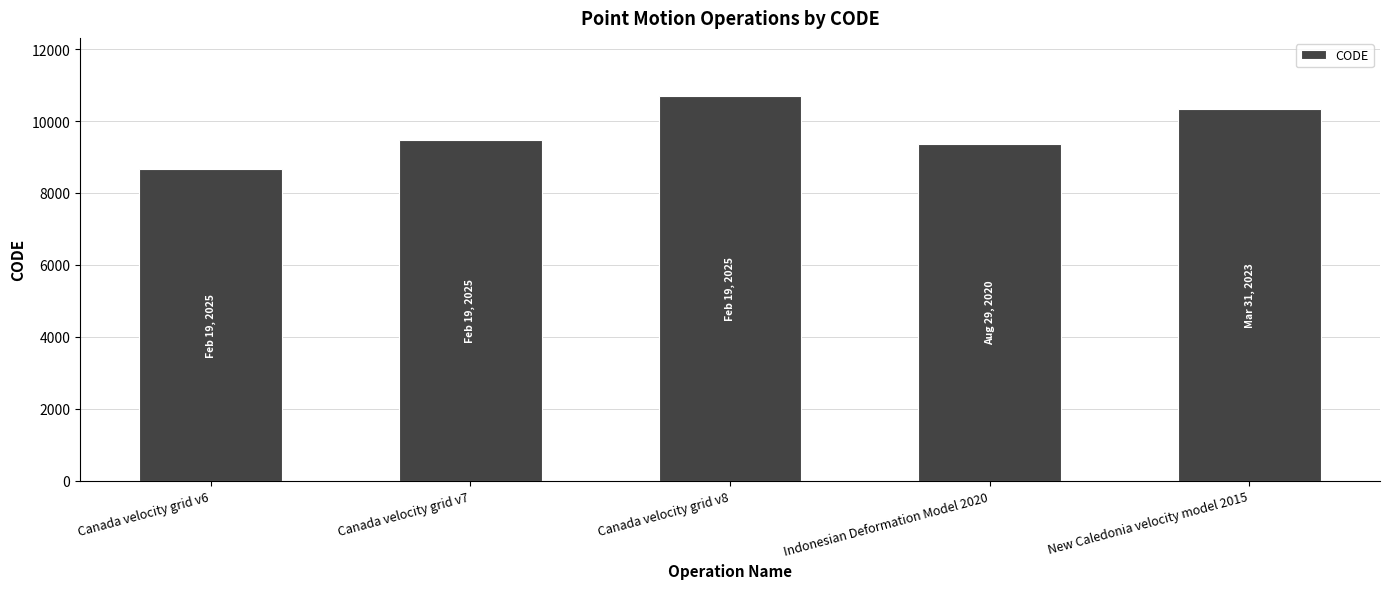

Is it true that the value at Canada velocity grid v6 is 1877?

False